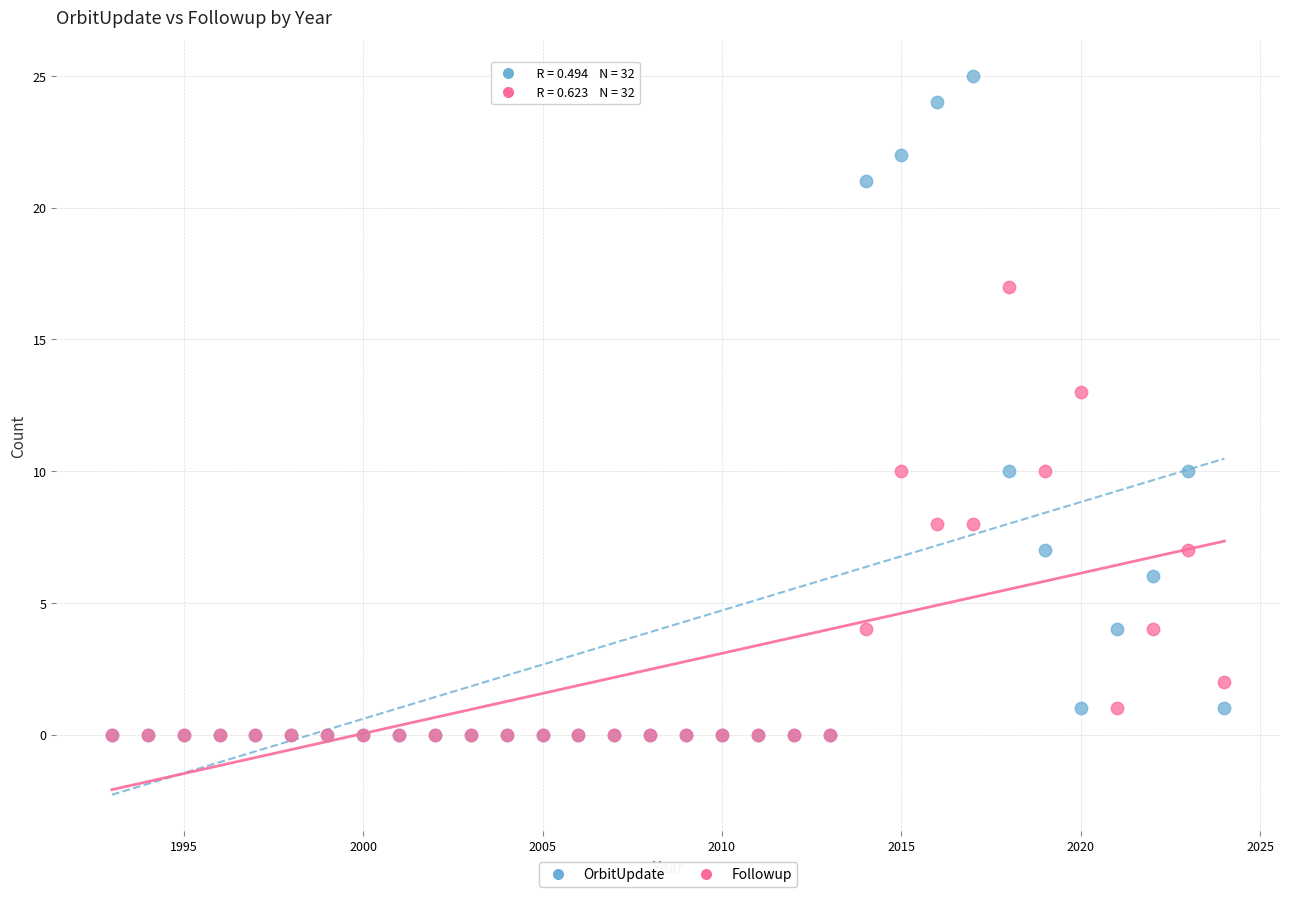

In the OrbitUpdate series, what Y value is closest to 12?

10